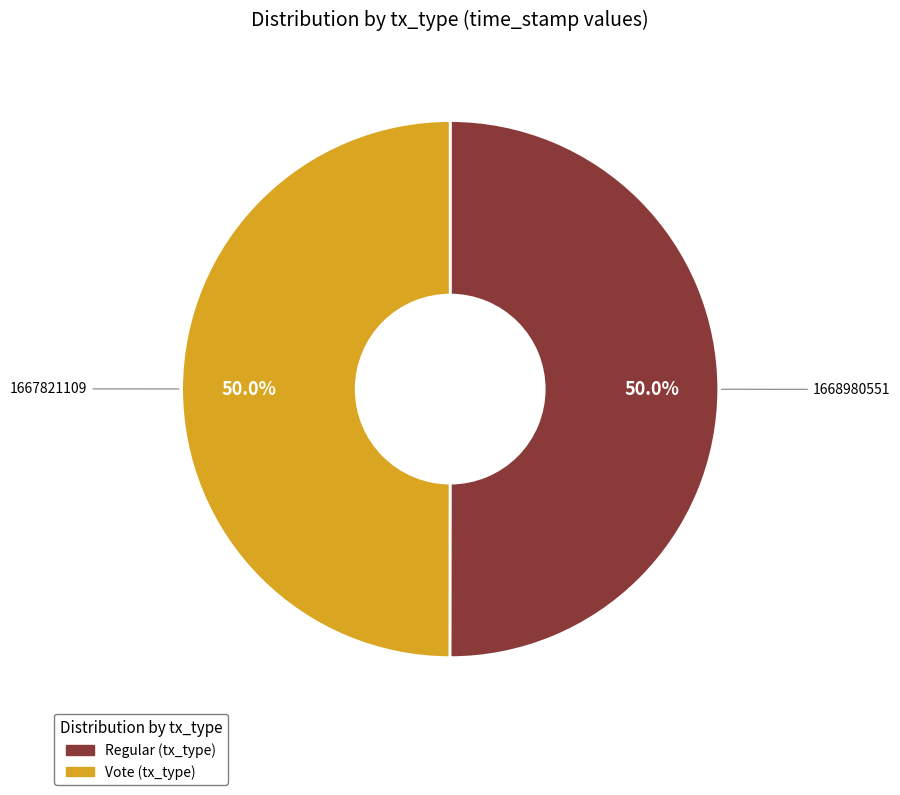

Is it true that Regular is 45% of the pie?

False